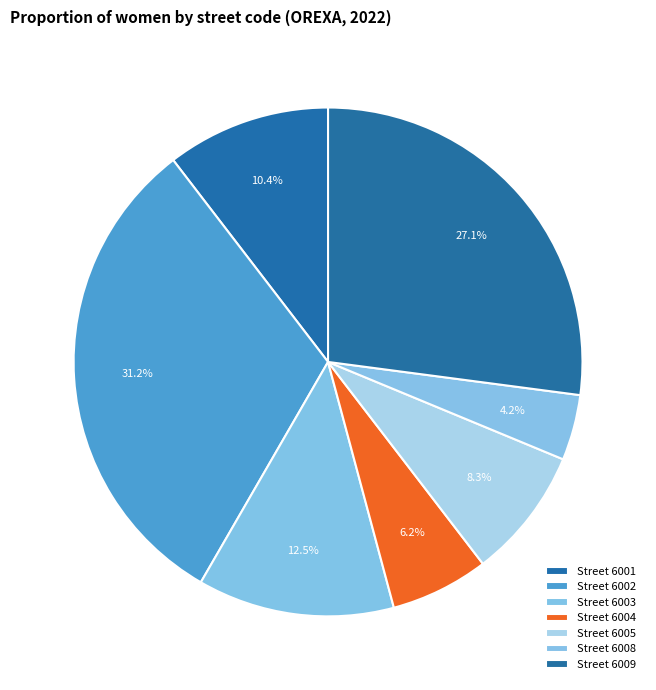

Which slice is the largest?

6002